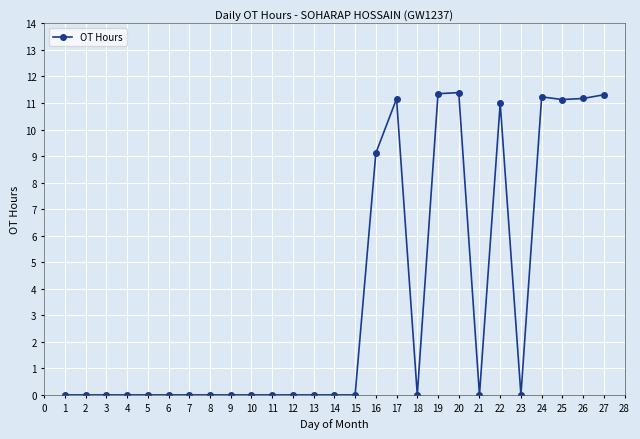

Which has a higher value, 19 or 17?

19